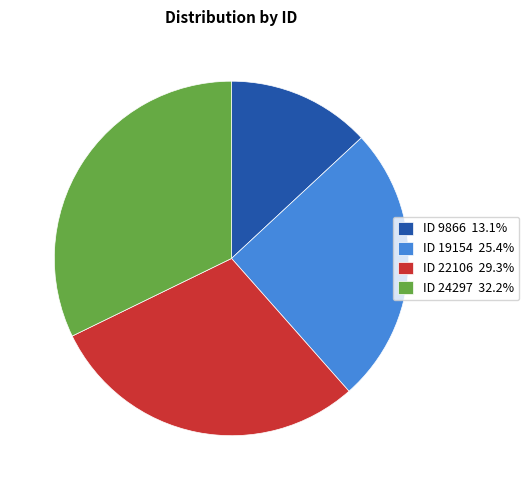

How many segments does this pie chart have?

4